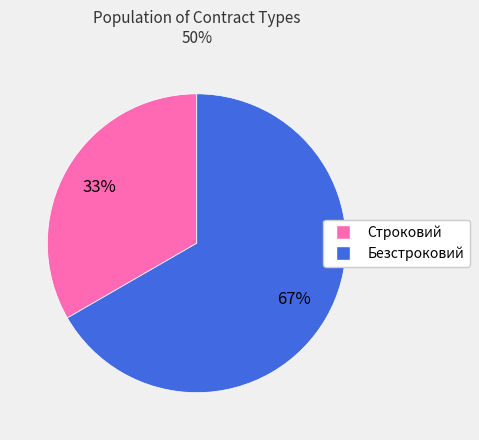

Combined, do Строковий and Безстроковий account for over 50%?

Yes